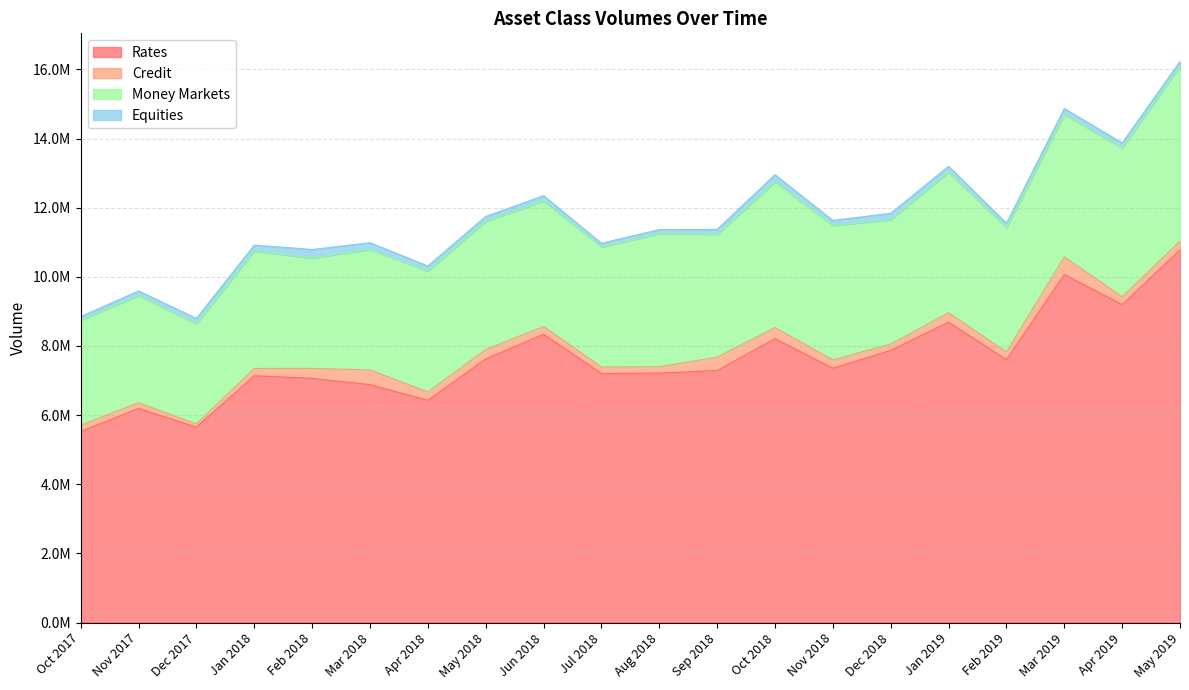

Reading right to left, what are all the values shown in this chart?

Rates: 10779951	9196798	10065181	7604150	8688192	7872952	7355513	8210587	7290193	7216461	7204178	8338238	7623573	6428638	6882625	7063997	7138659	5655234	6194194	5526659
Credit: 251443	225428	511597	224224	273999	184696	243623	324065	386944	183890	189373	226994	275723	244125	426062	288728	211986	89470	165055	185747
Money Markets: 5059613	4302980	4118622	3590269	4062797	3596179	3886705	4206343	3553618	3848659	3470529	3628565	3706420	3494858	3485415	3190632	3394993	2893574	3101686	3034143
Equities: 138793	147517	171975	132185	171572	183971	145096	213877	140510	118782	107298	154224	138886	147394	193152	247262	172114	160764	130592	103512